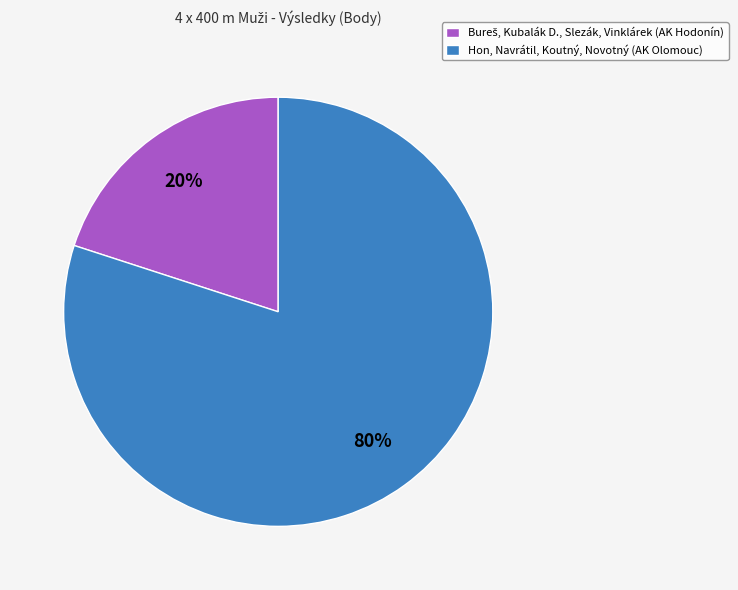

To the nearest percent, what is the average slice percentage?

50%